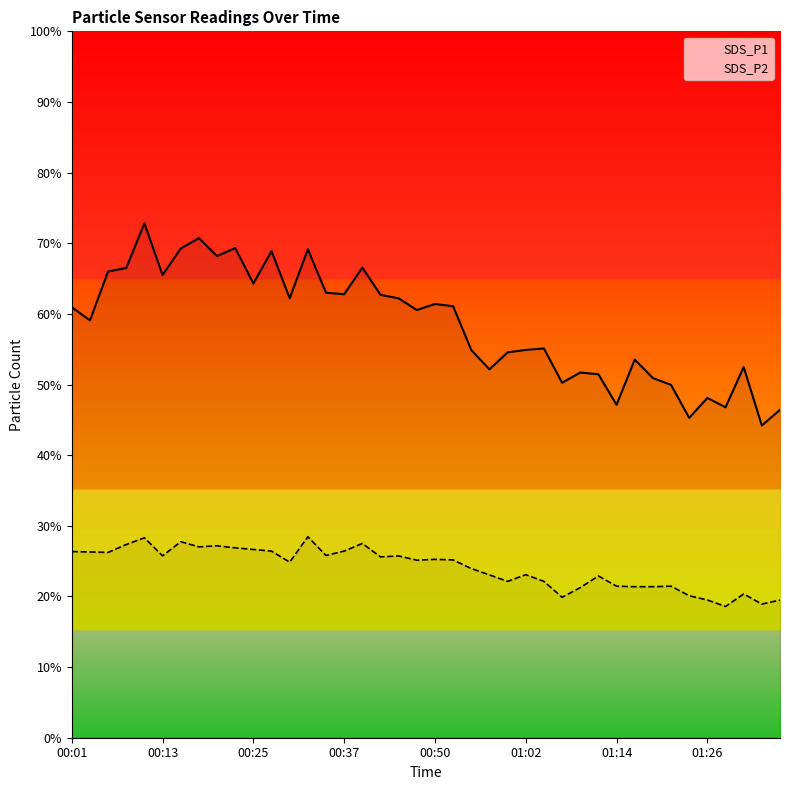

Rank the series by their maximum value, from lowest to highest.

SDS_P2, SDS_P1